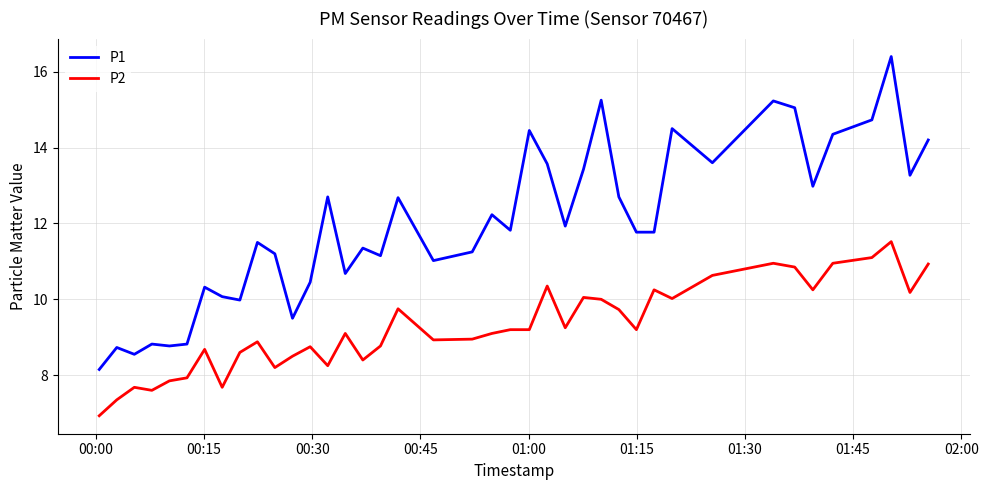

What is the maximum value for P2?

11.5